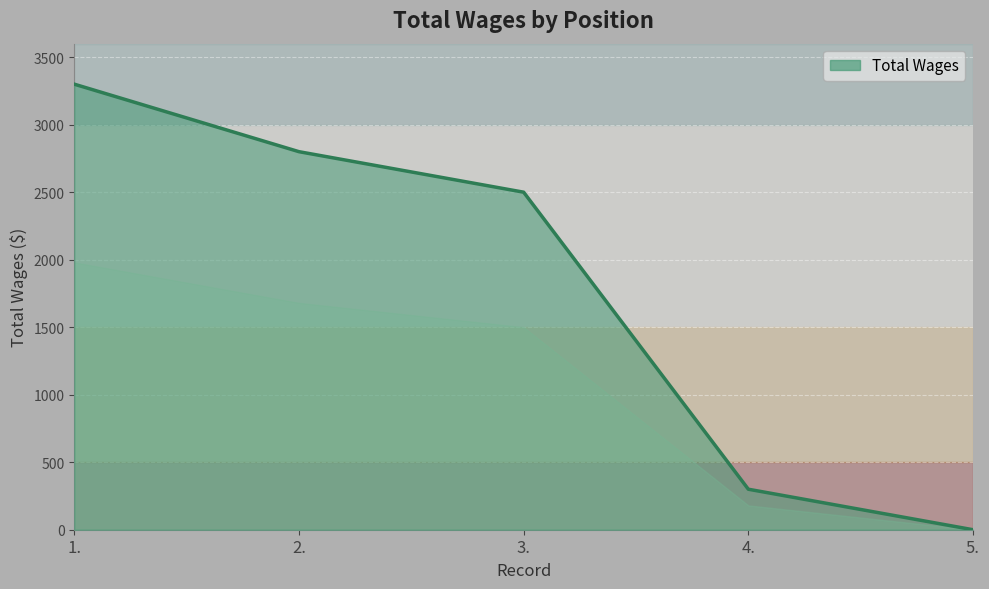

List the labels in order of value, largest first.

1., 2., 3., 4., 5.